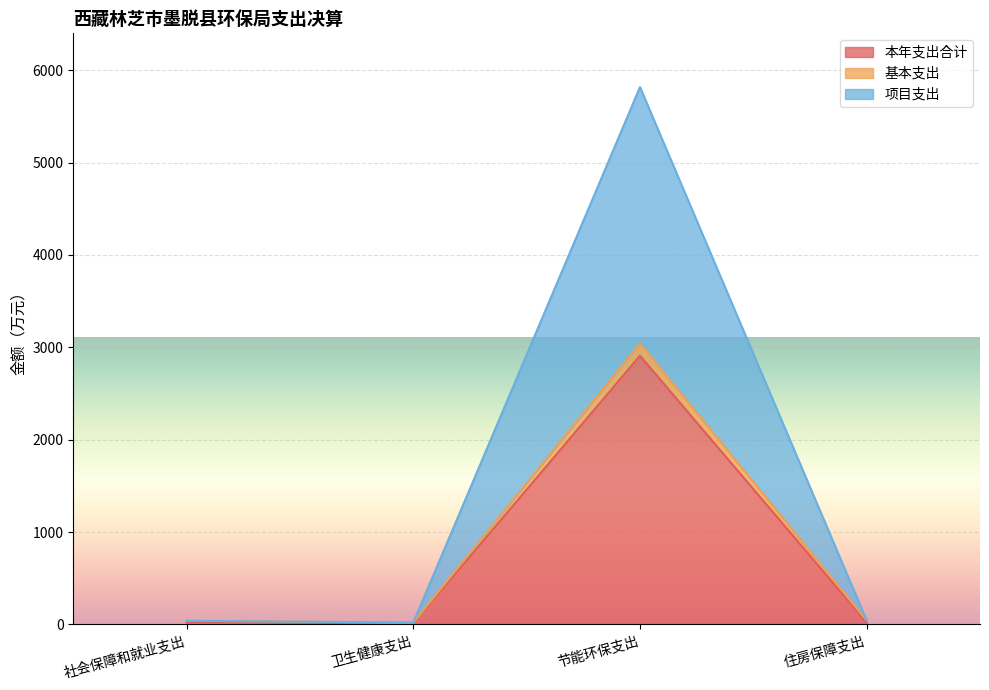

True or false: 基本支出 and 本年支出合计 cross at least once.

False